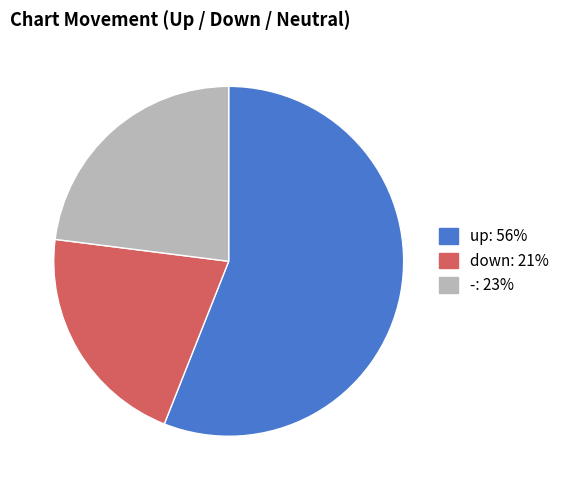

Is the sum of up: 56% and -: 23% greater than half?

Yes